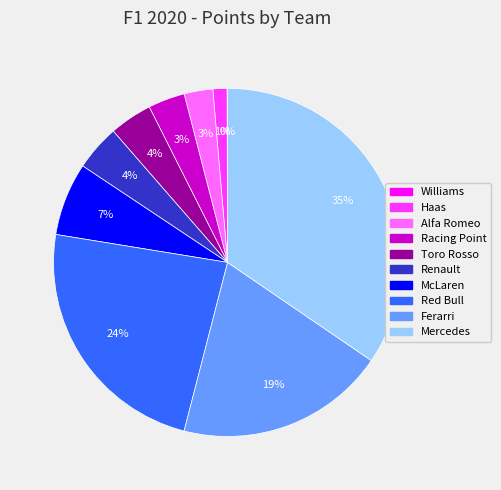

Is Ferarri the majority of the pie?

No